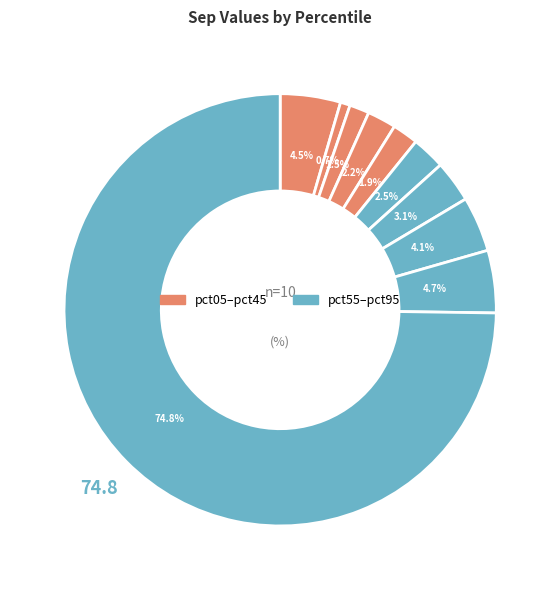

Count the number of slices in the pie.

10